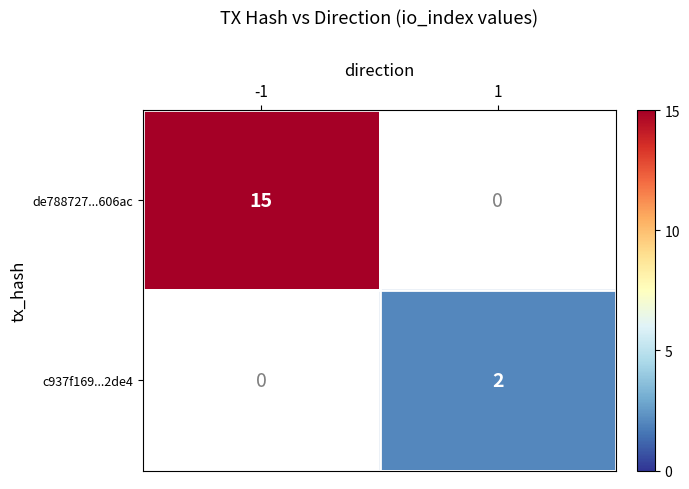

Which series has the widest spread of values?

de788727...606ac